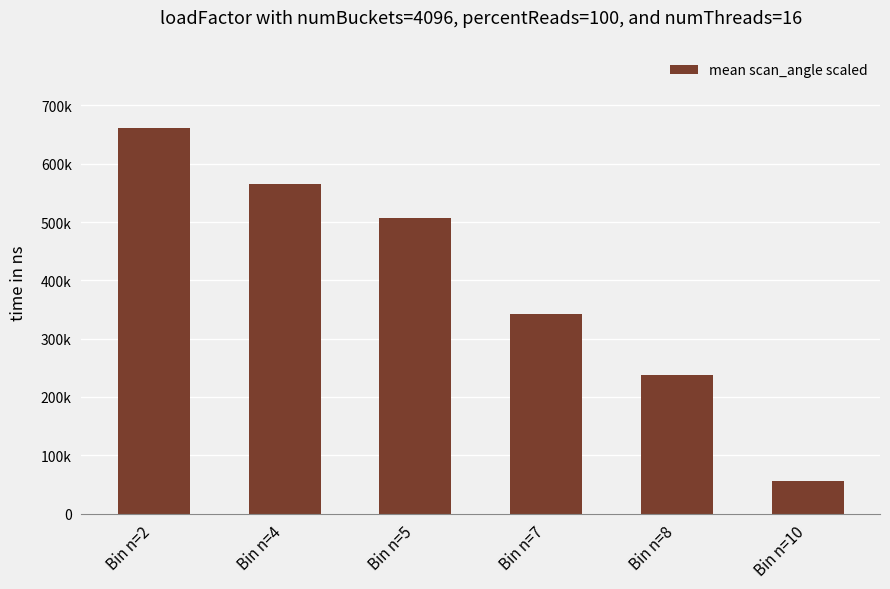

Is it true that the value at Bin n=2 is 404480.8?

False